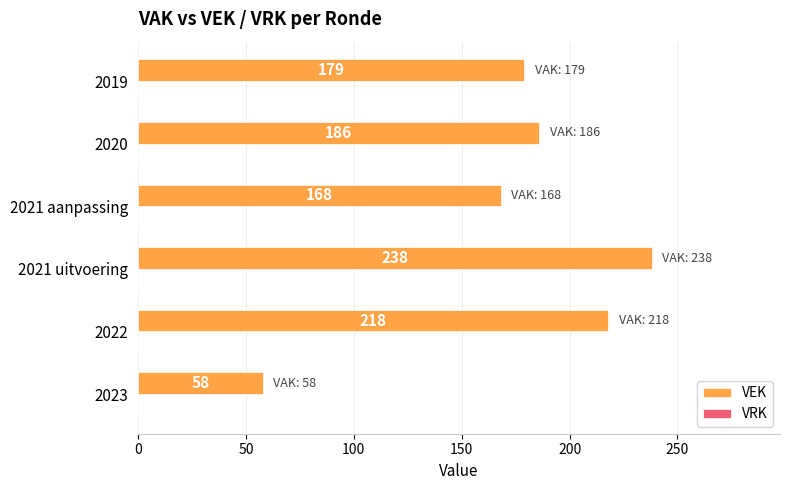

Approximately how many times larger is the value at 2020 compared to 2023?

3.2